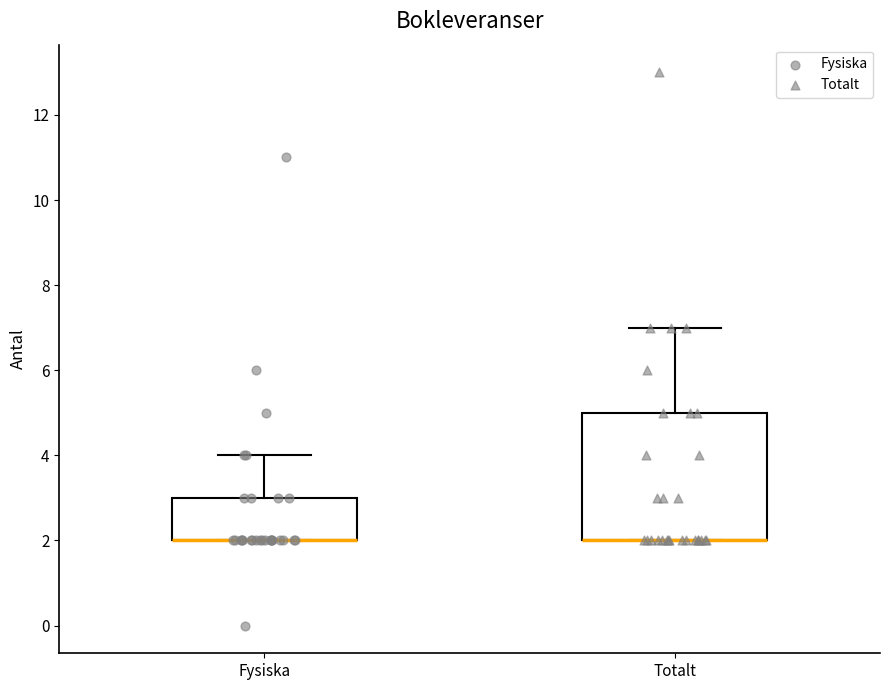

Which box is the tallest, from its lower edge to its upper edge?

Totalt